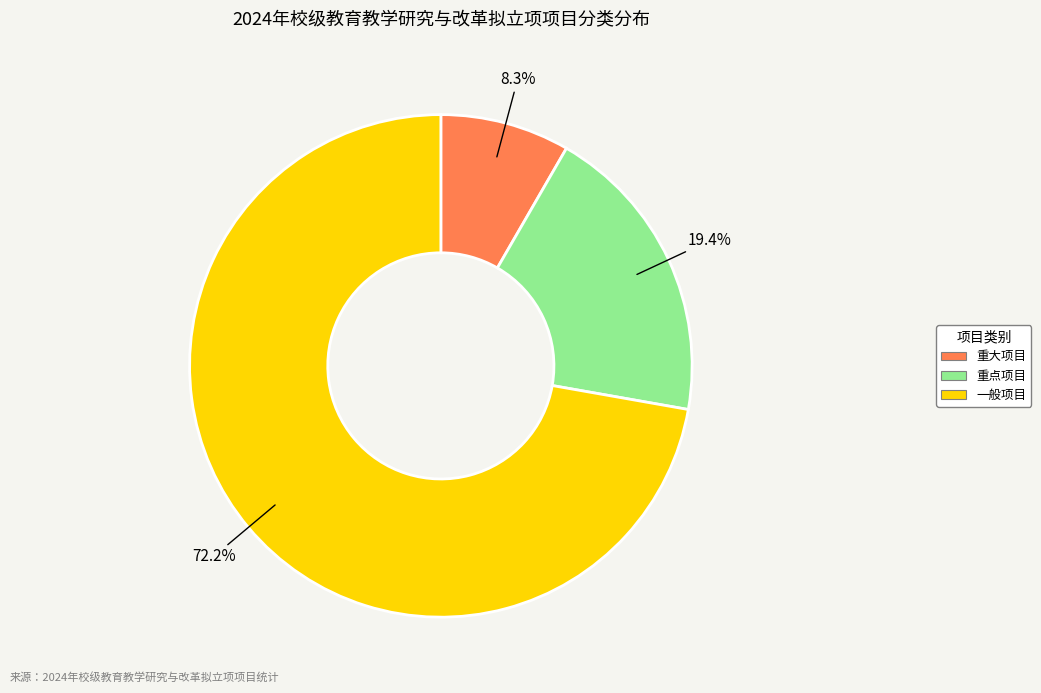

Which slice represents more than half of the pie?

一般项目